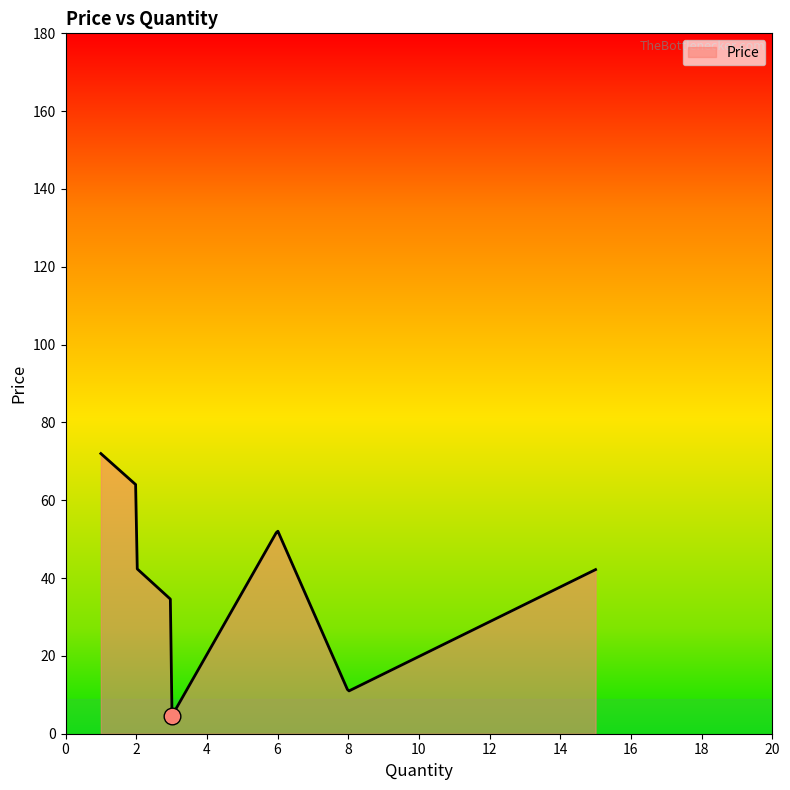

What is the minimum value shown in the chart?

4.6